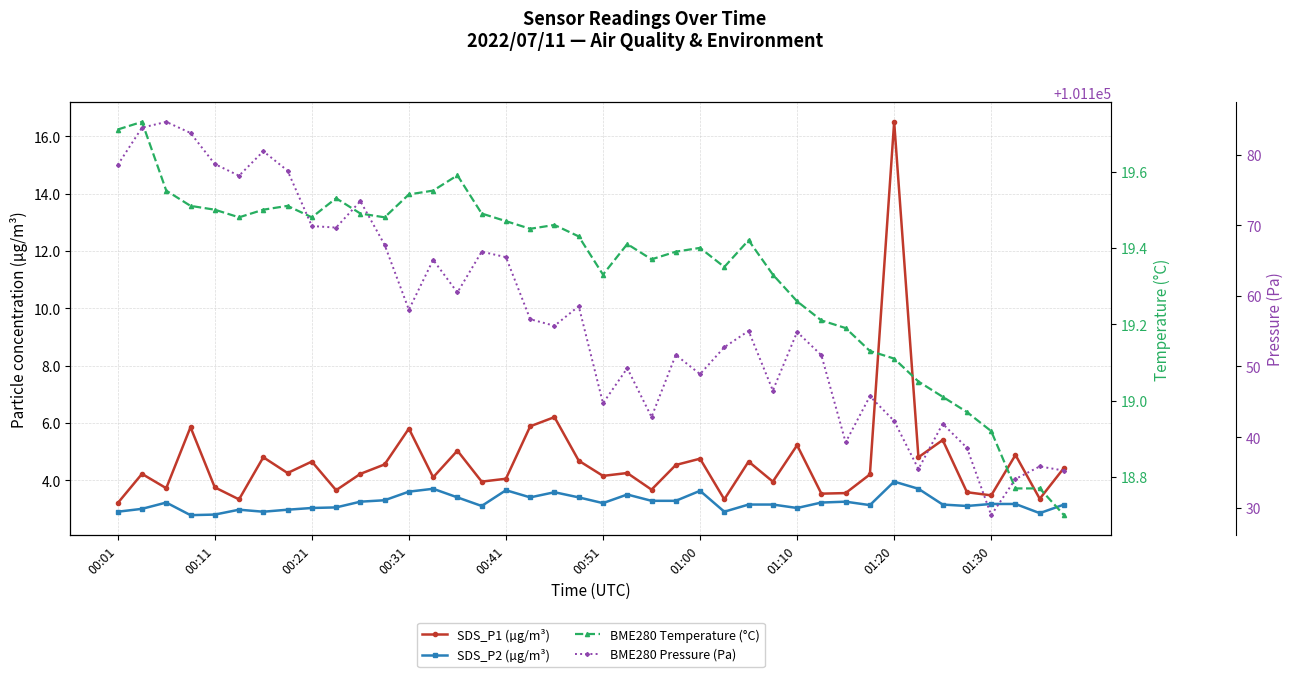

What are all the series names shown in the legend?

SDS_P1 (µg/m³), SDS_P2 (µg/m³), BME280 Temperature (°C), BME280 Pressure (Pa)